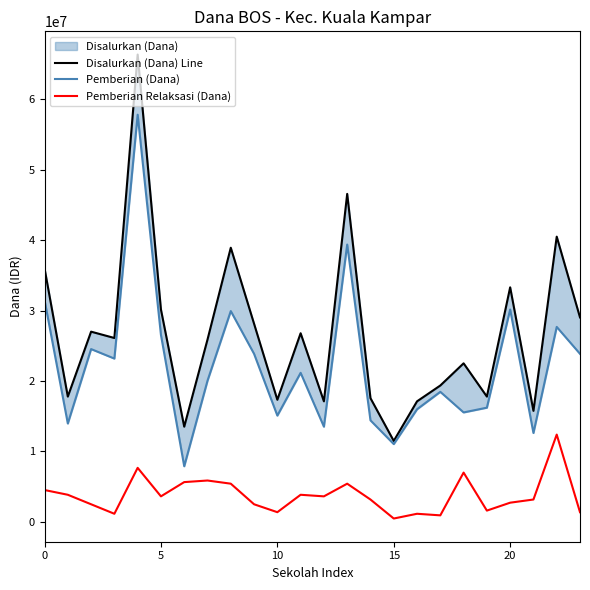

Rank the series by their maximum value, from lowest to highest.

Pemberian Relaksasi (Dana), Pemberian (Dana), Disalurkan (Dana) Line